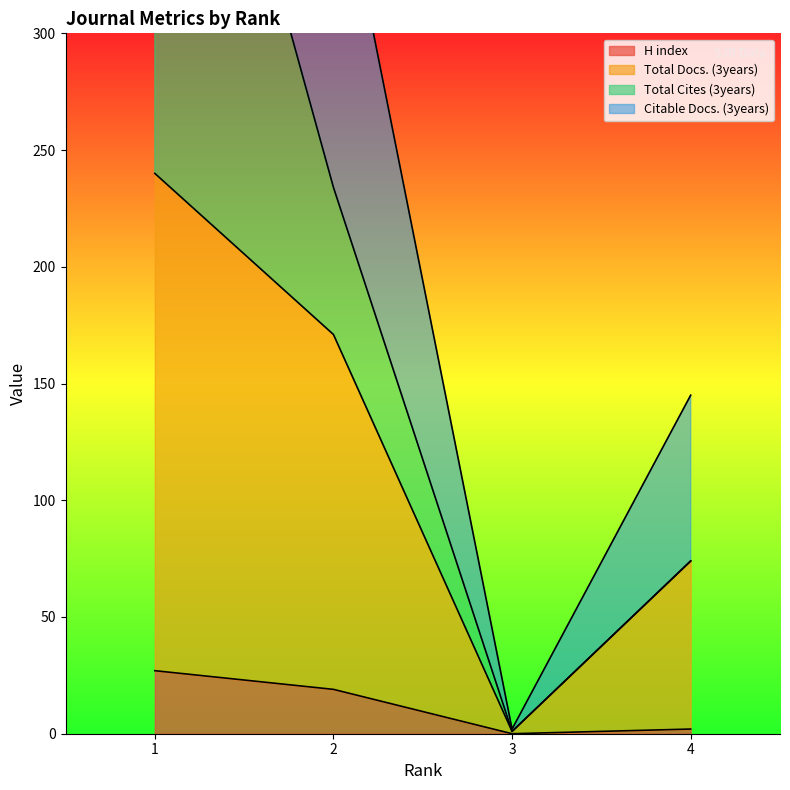

At which label is H index closest to 13?

2